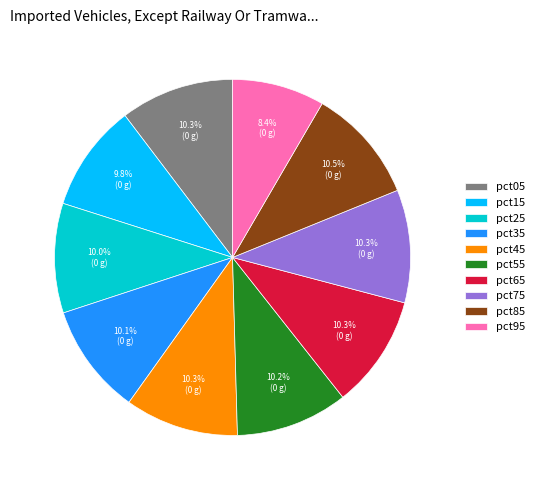

To the nearest percent, what percentage of the pie is pct45?

10%